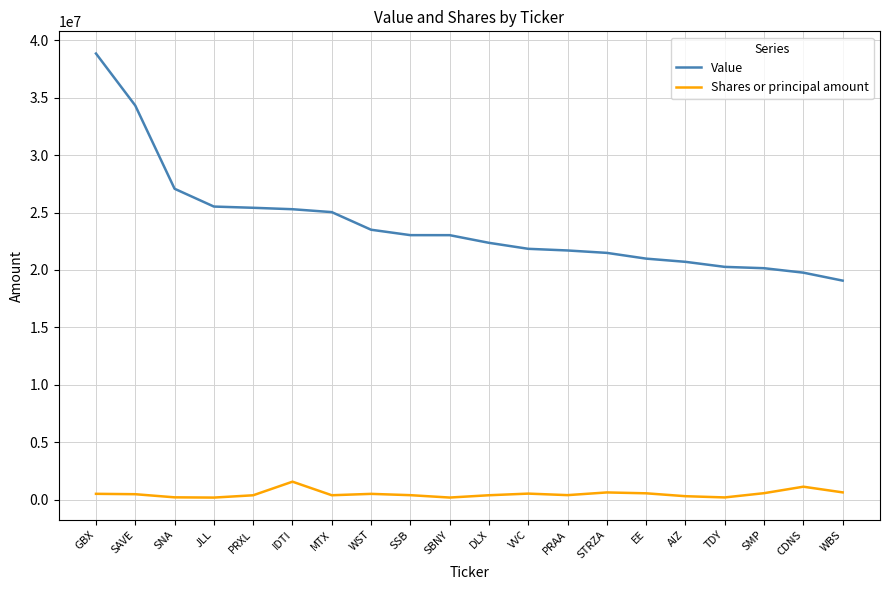

Does the chart display data point markers on the line(s)?

No